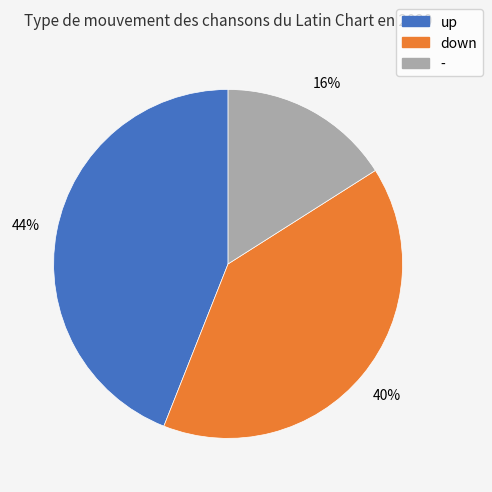

Do - and down together represent more than half of the pie?

Yes